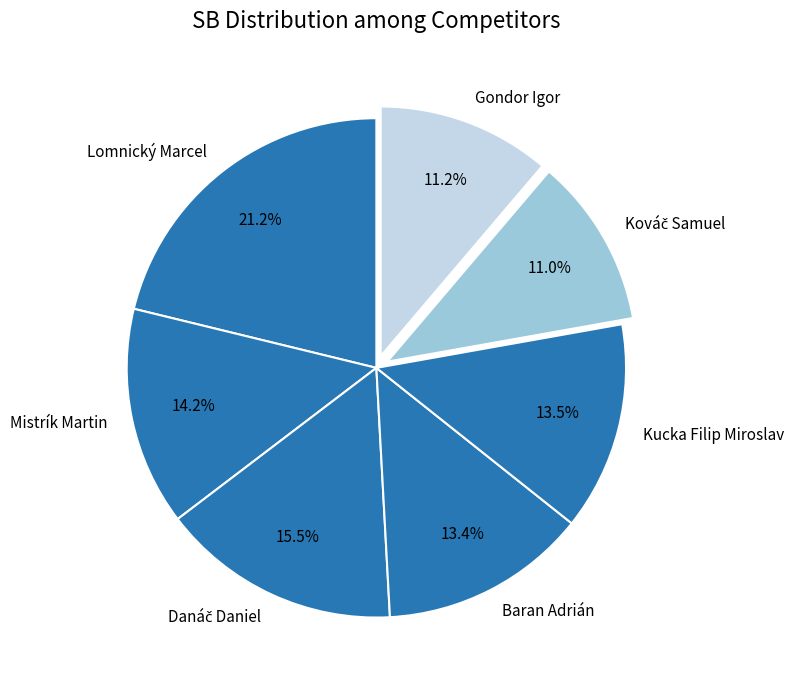

How much of the chart is everything except Kucka Filip Miroslav?

86.5%